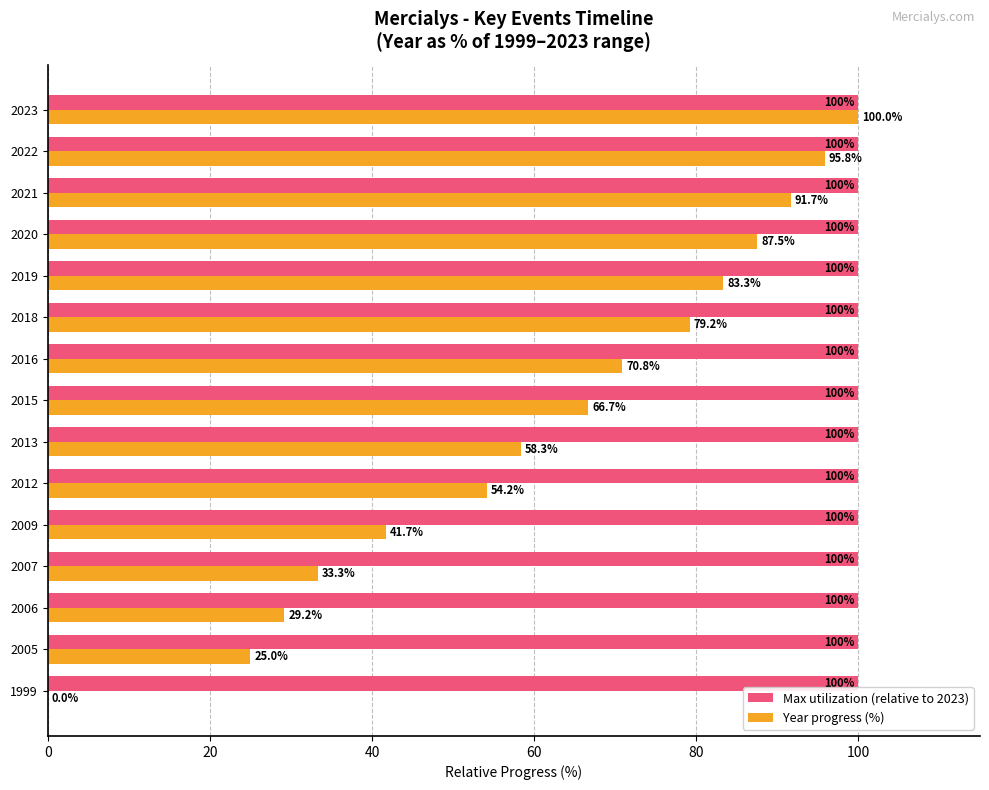

Count the number of data series in this chart.

2